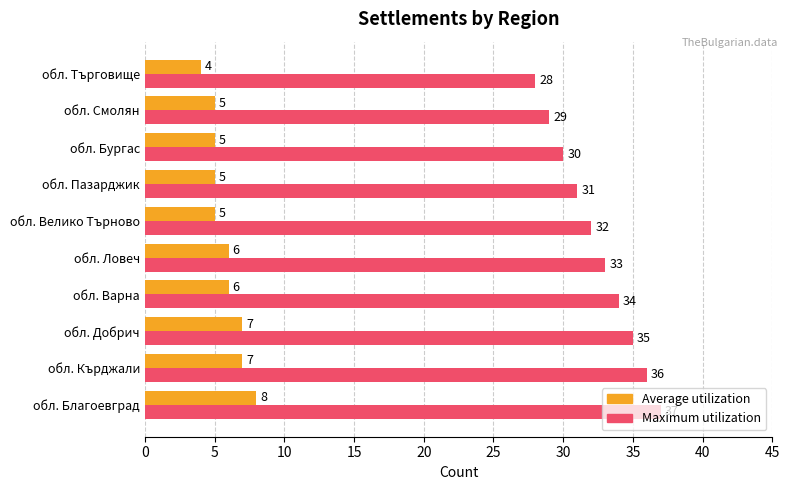

How many values in the Average utilization series are below 6?

5